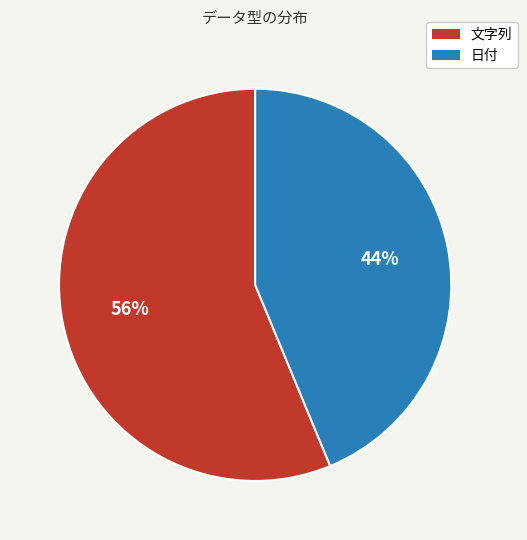

How many slices are in this pie chart?

2